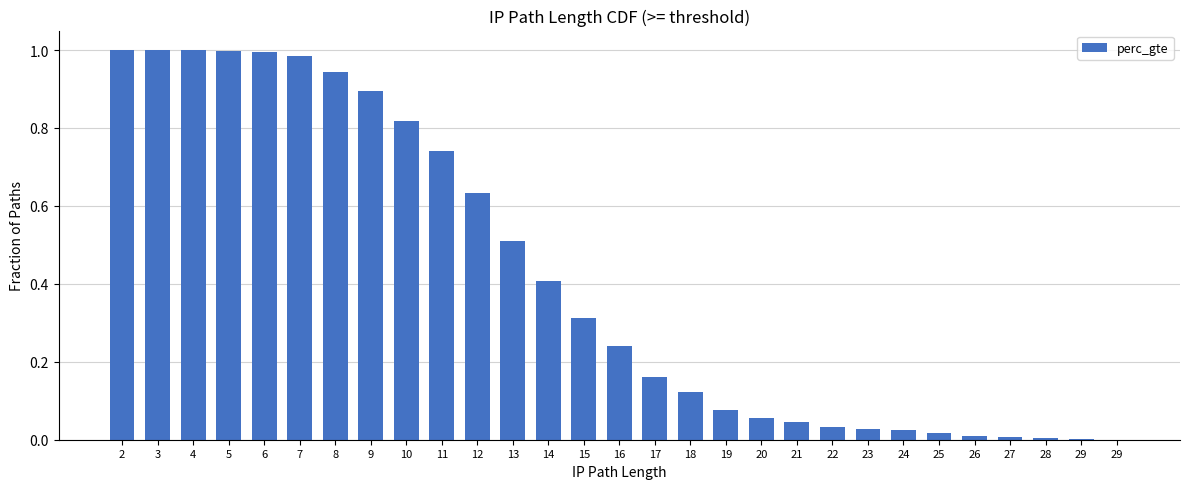

What is the sum of the values at 23 and 20?

0.1